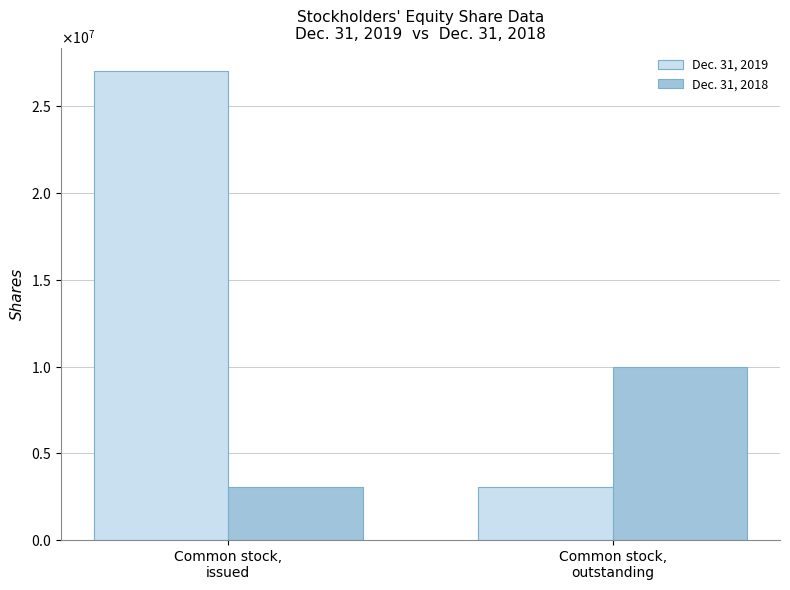

What is the label of the 1st bar from the right?

Common stock,
outstanding